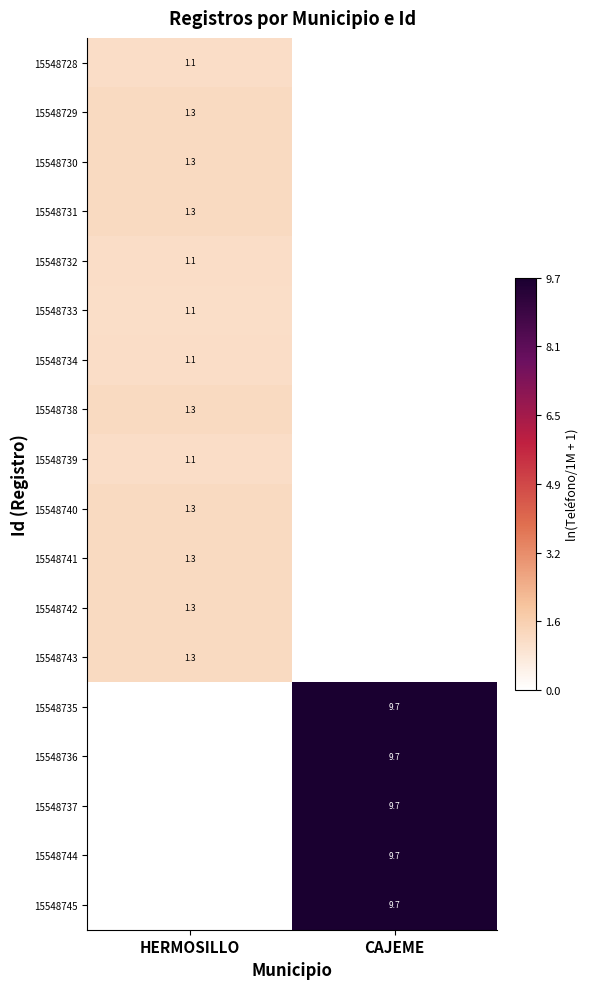

Count the number of categories in the chart.

2